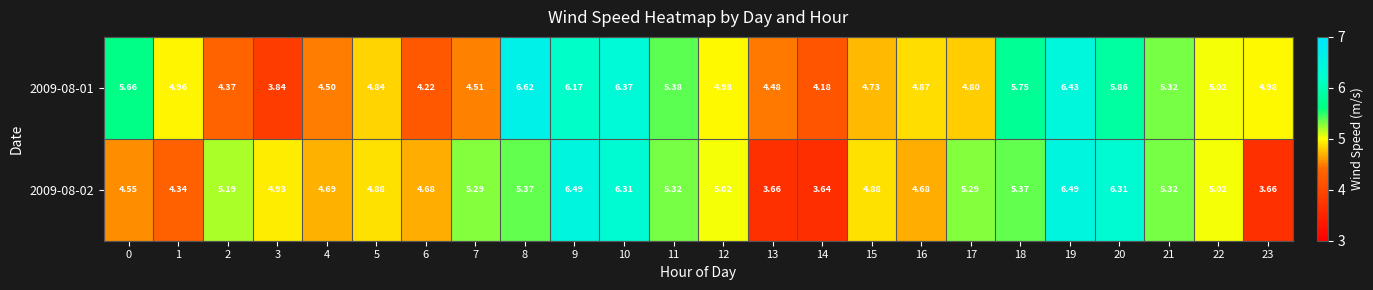

Is the value of 2009-08-02 at 22 greater than the value of 2009-08-01 at 13?

Yes